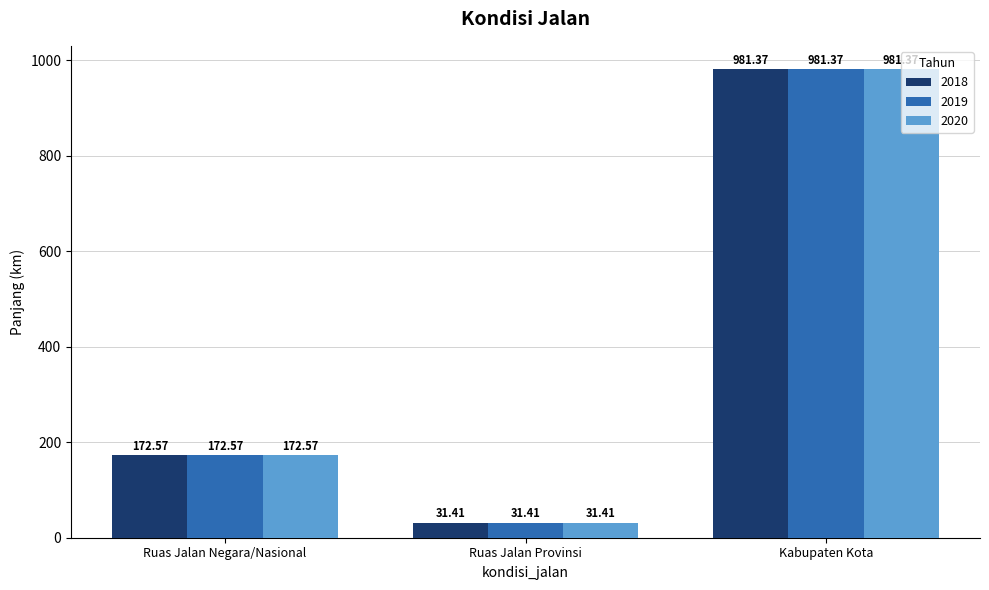

Reading right to left, list all the values displayed in this chart.

2018: 981.4	31.4	172.6
2019: 981.4	31.4	172.6
2020: 981.4	31.4	172.6